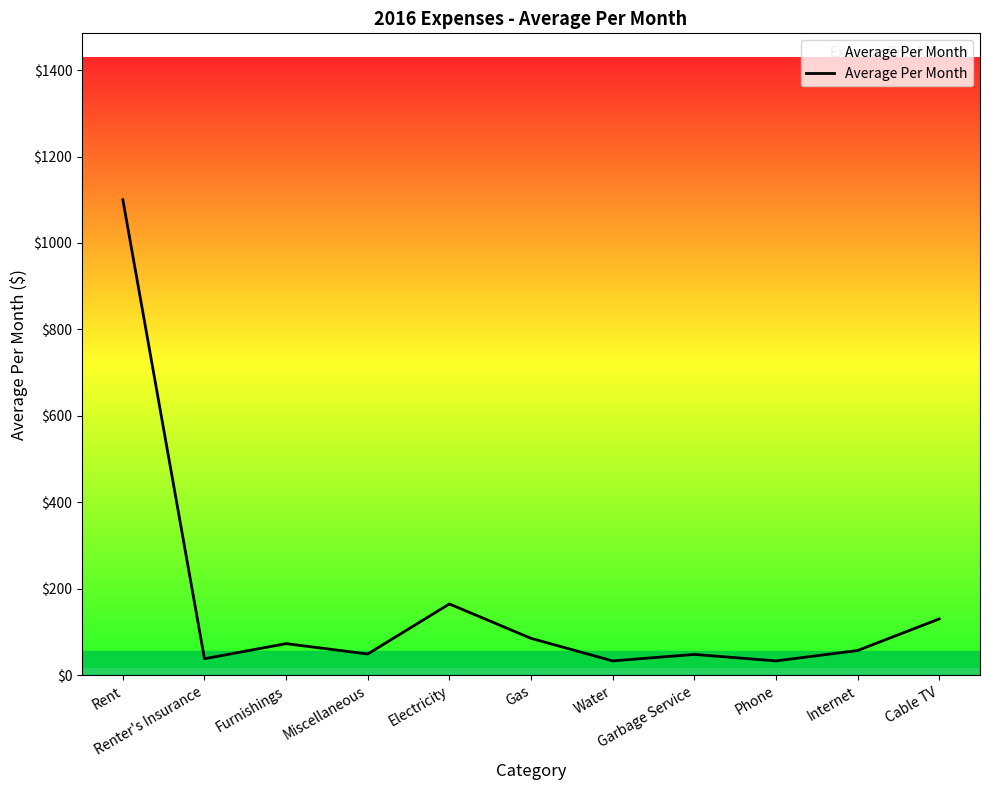

What is the maximum value shown in the chart?

1100.0